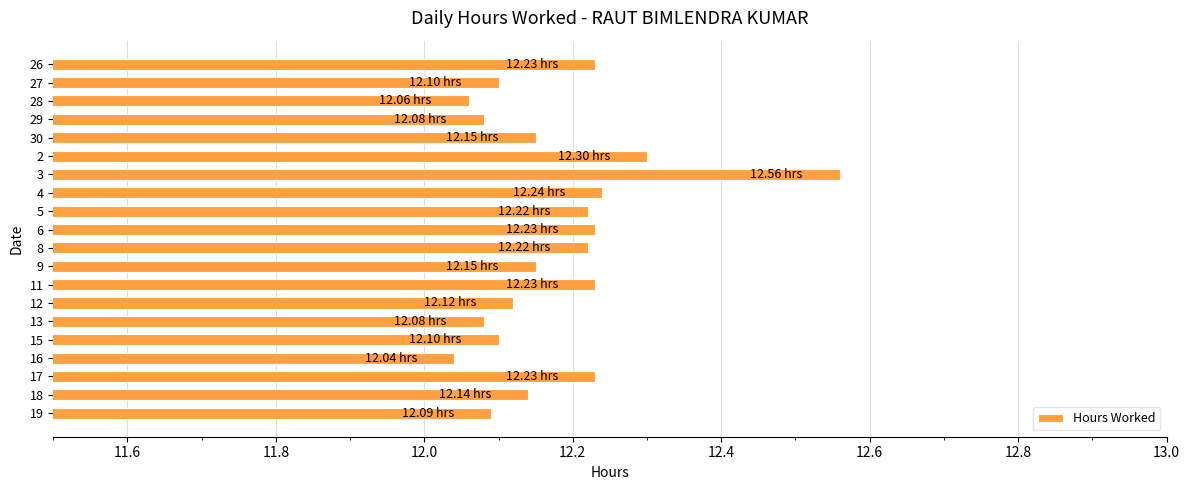

Between 11 and 15, which is larger?

11